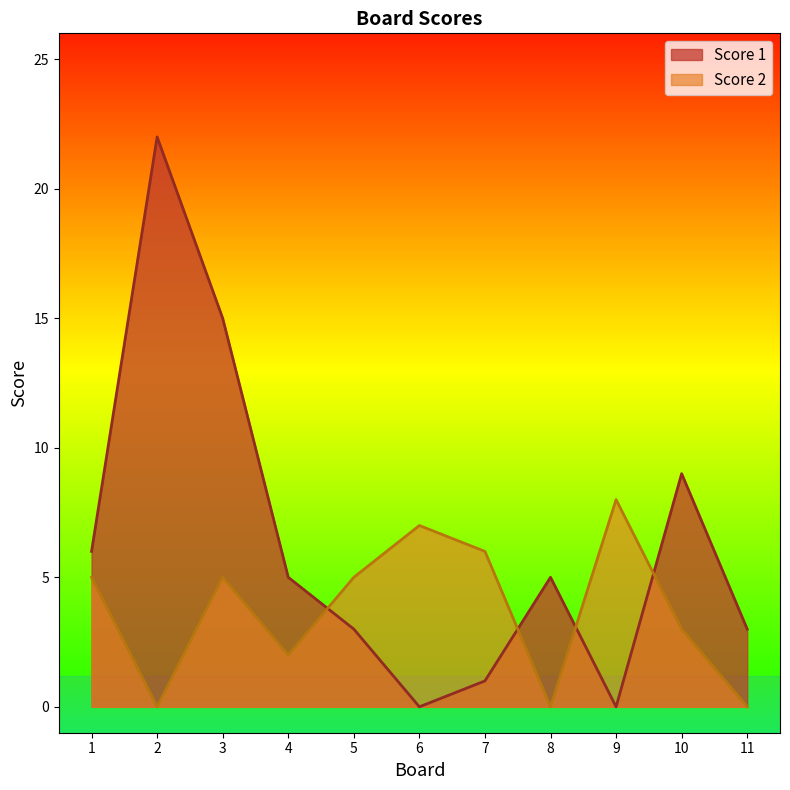

Rank the series at 8 from lowest to highest value.

Score 2, Score 1